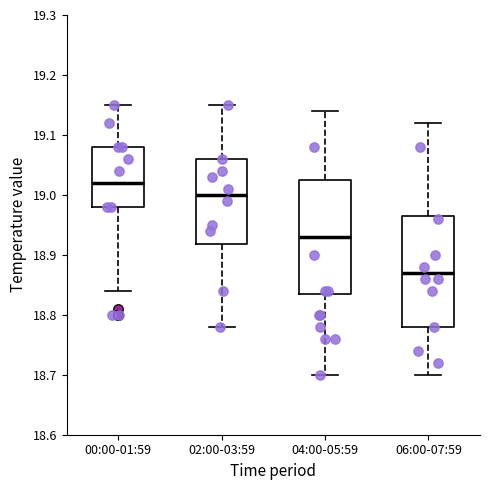

Which box has the lowest median line?

06:00-07:59